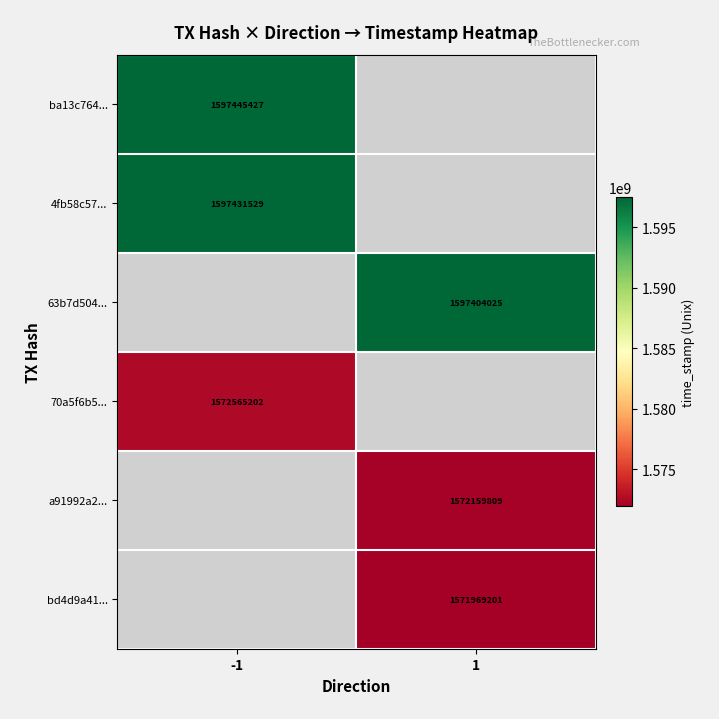

The value of ba13c764... at -1 is 661667741.9. True or false?

False